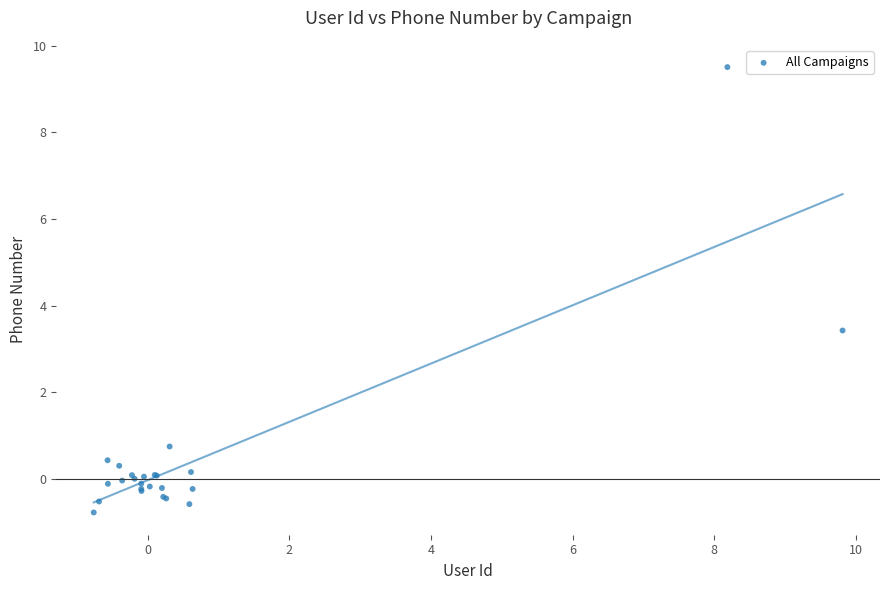

What Y value in the scatter plot is closest to 4?

3.4